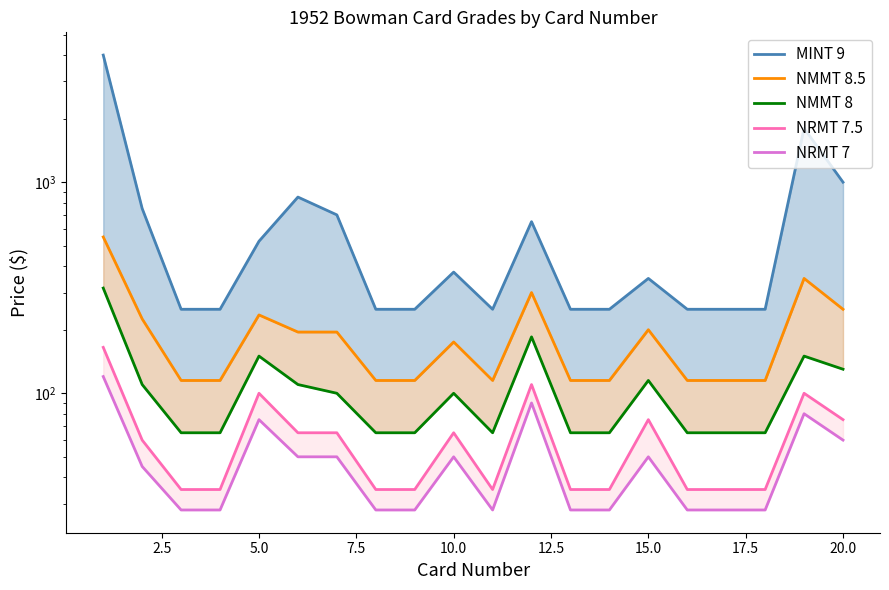

How many interior local peaks does the NRMT 7.5 series have?

5